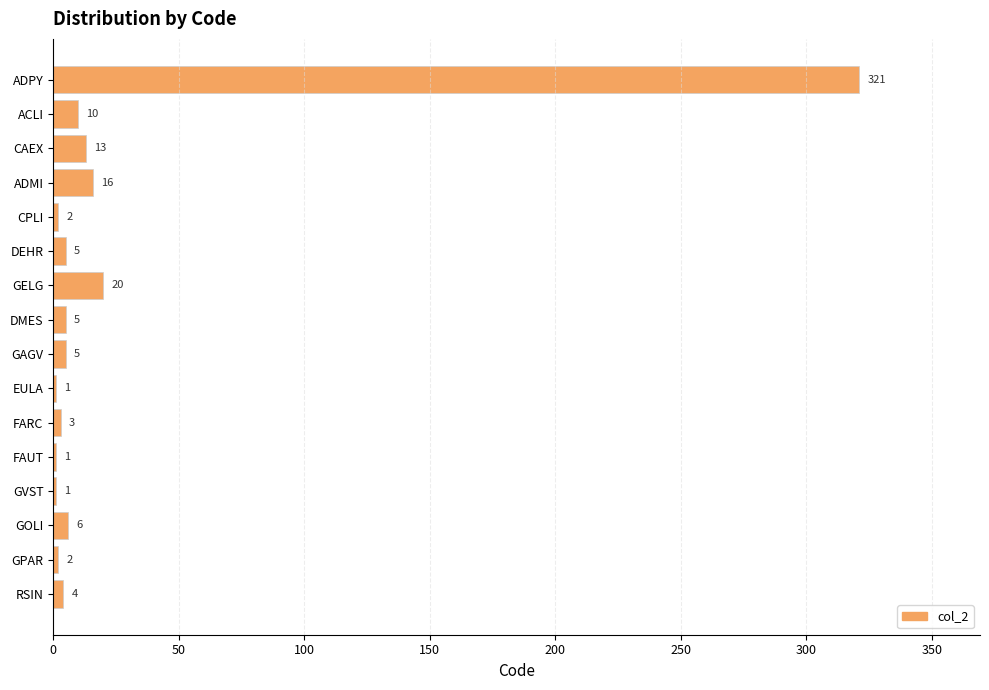

How many distinct data groups are displayed?

1